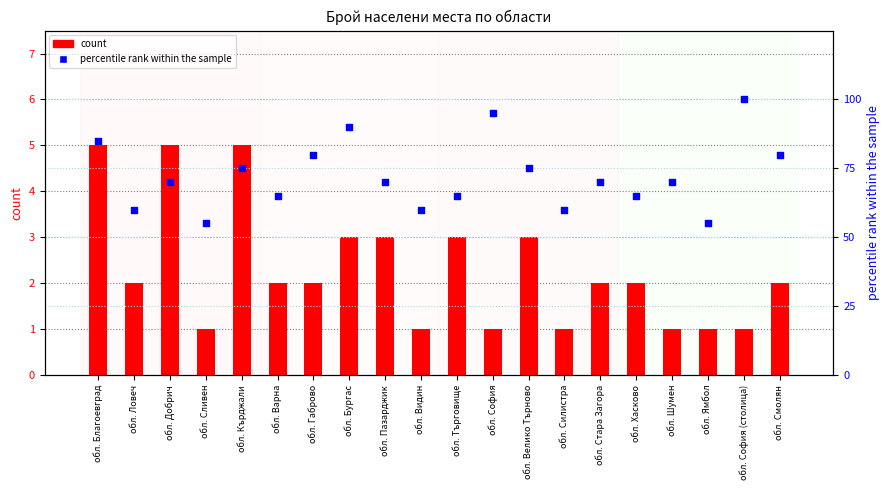

What are all the series names shown in the legend?

count, percentile rank within the sample